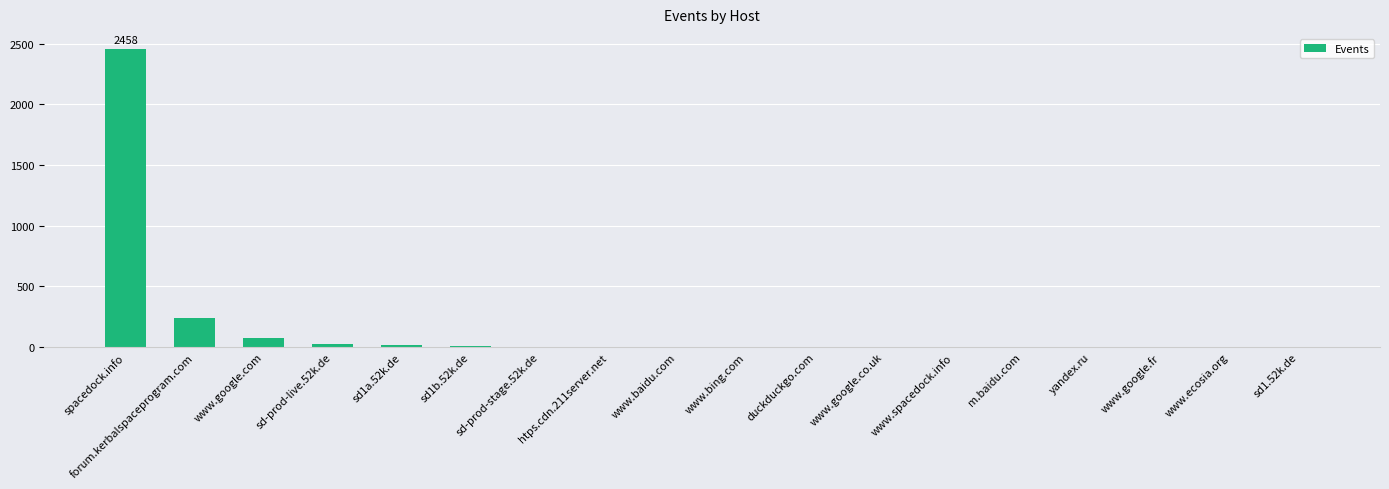

Where is the data nearest to the value 1229?

forum.kerbalspaceprogram.com